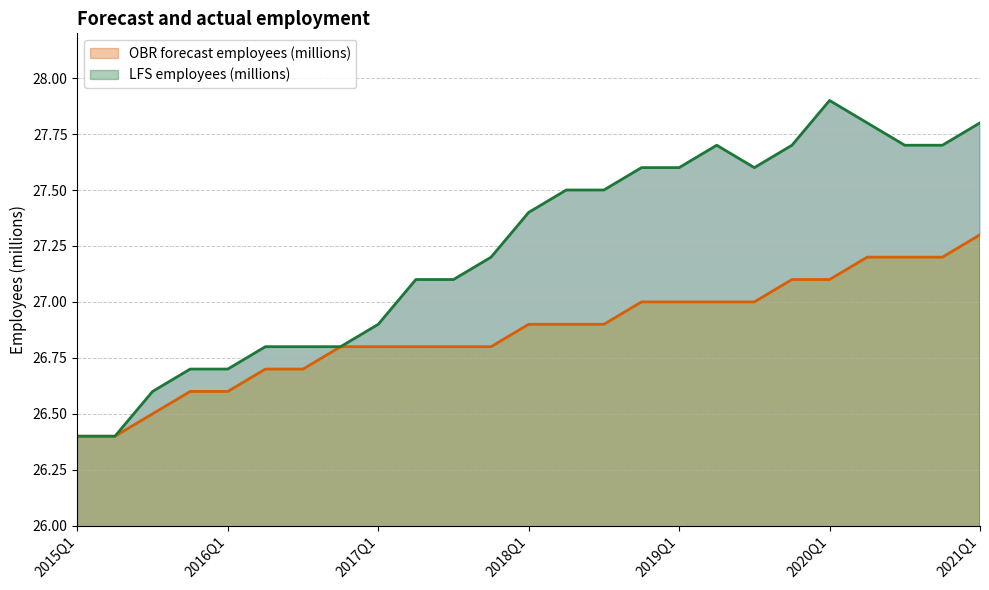

True or false: OBR forecast employees (millions) and LFS employees (millions) cross at least once.

False